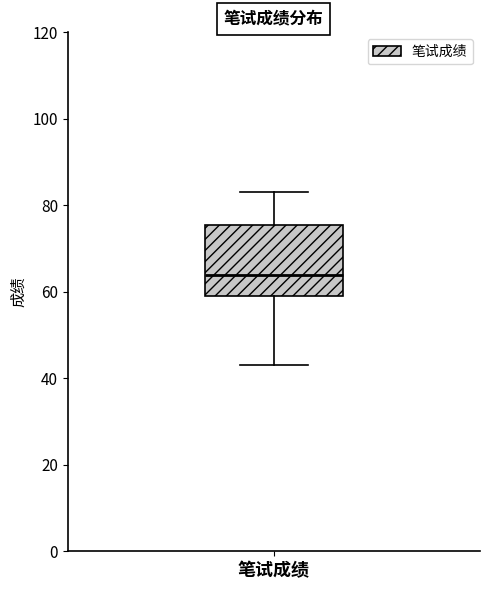

Where does the median line of the box for 笔试成绩 sit on the y-axis? The values are not printed on the chart, so give them approximately, as read against the axis.

64